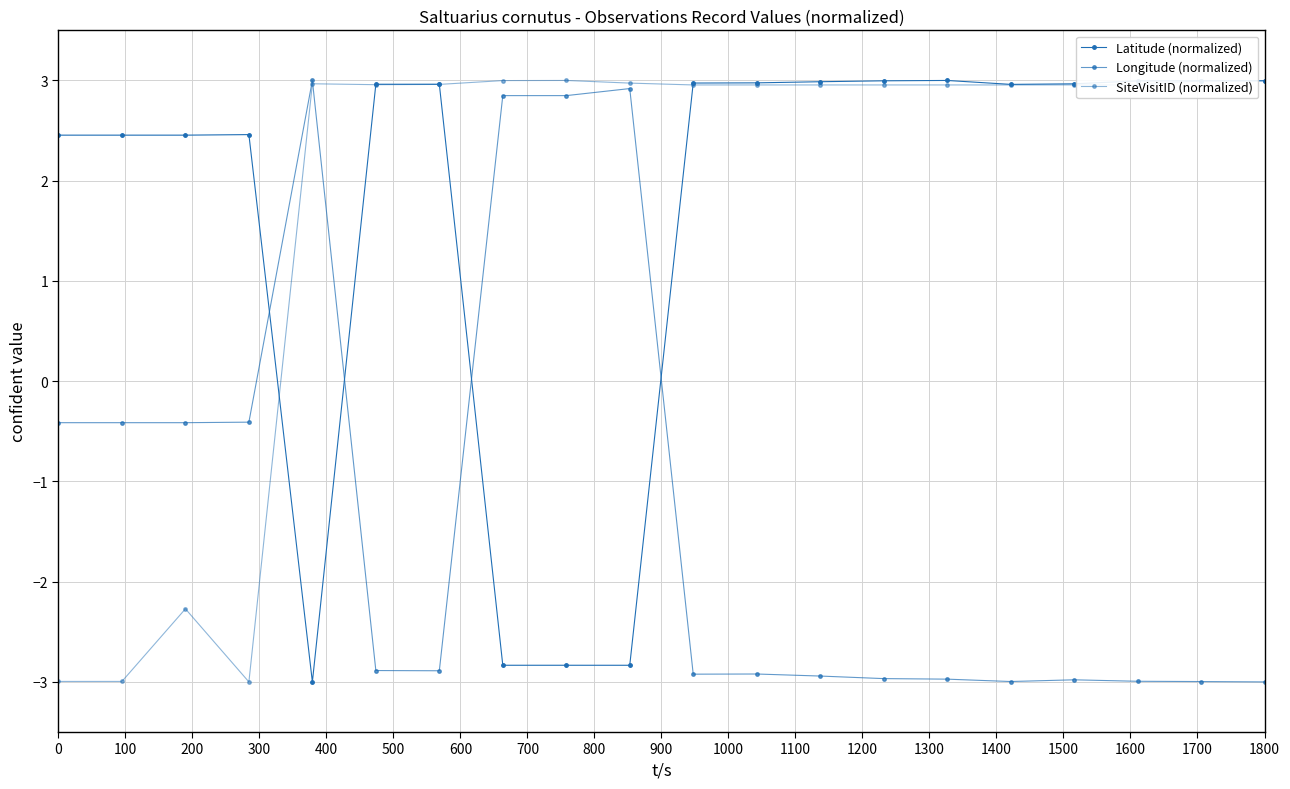

How many lines are shown in the chart?

3